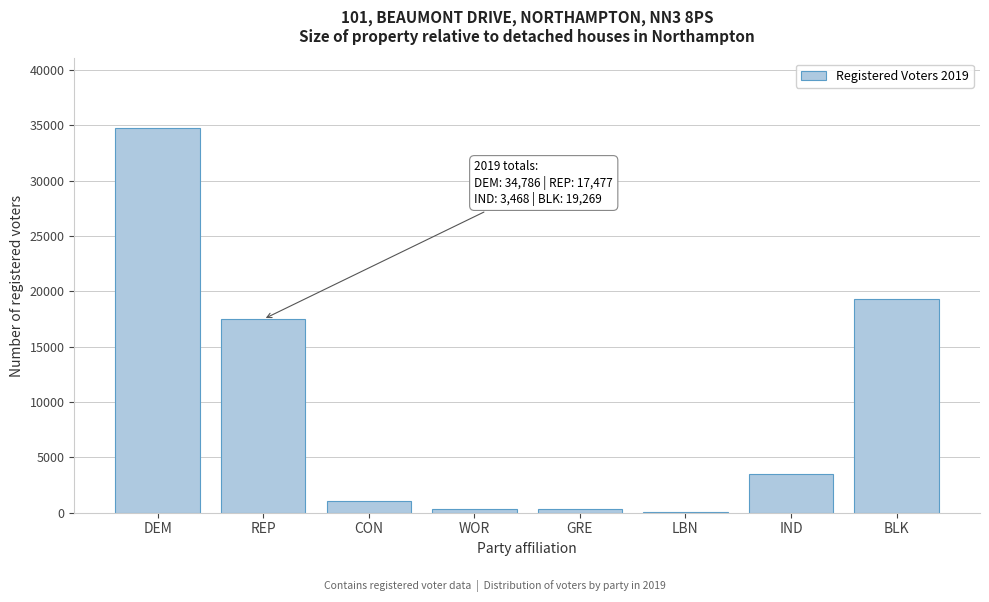

The value at CON is 1018. True or false?

True